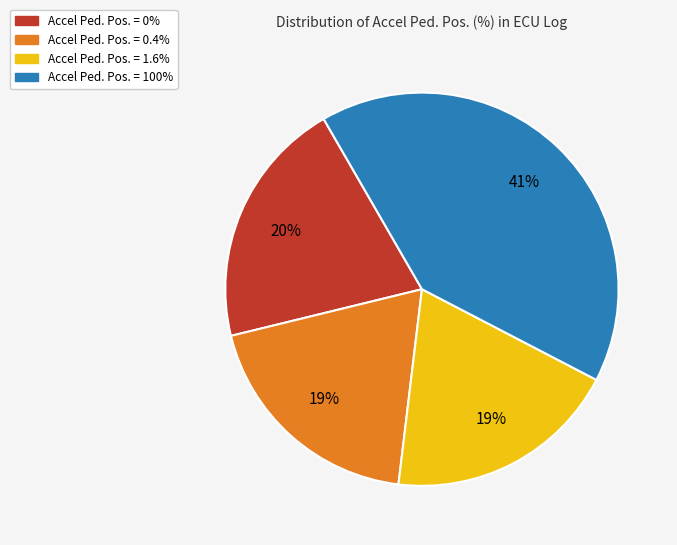

How many slices are in this pie chart?

4